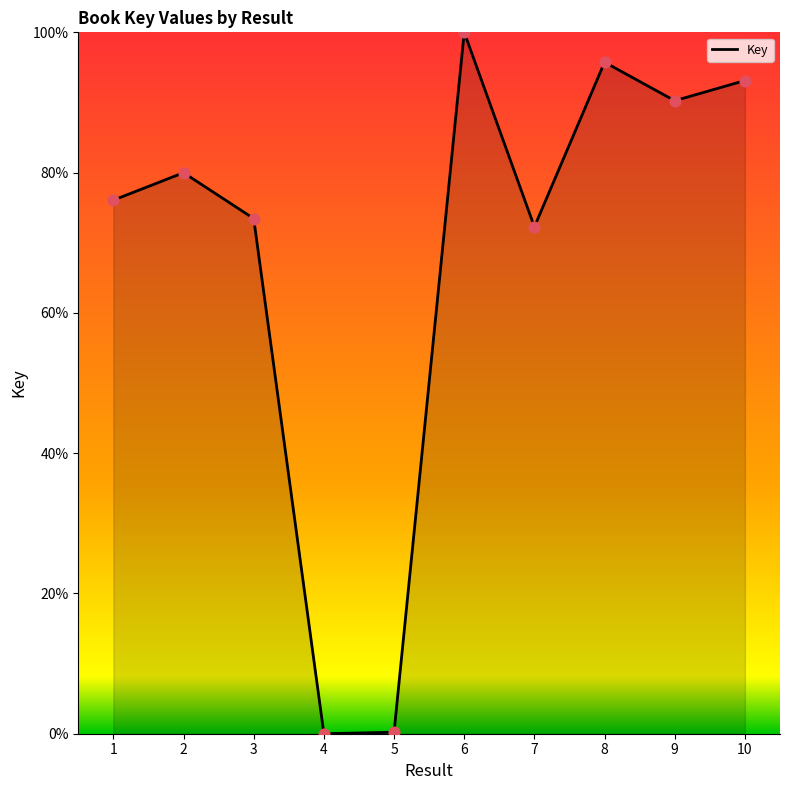

What is the change in value from 1 to 5?

-75.9